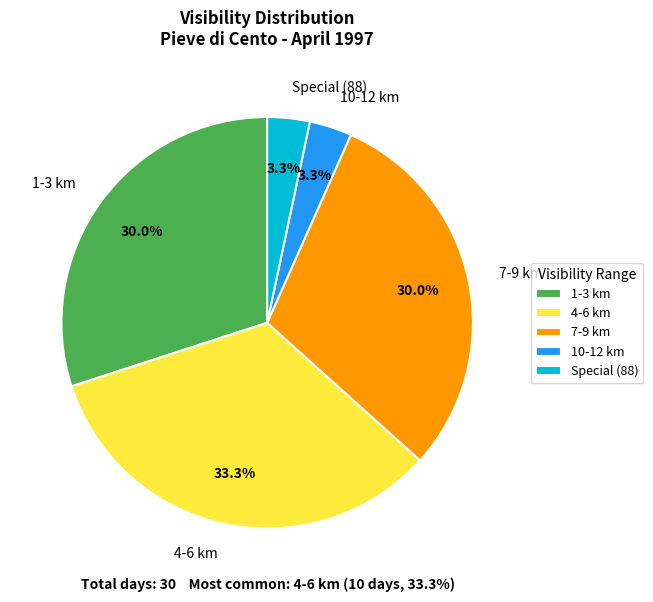

Is the sum of 4-6 km and 1-3 km greater than half?

Yes